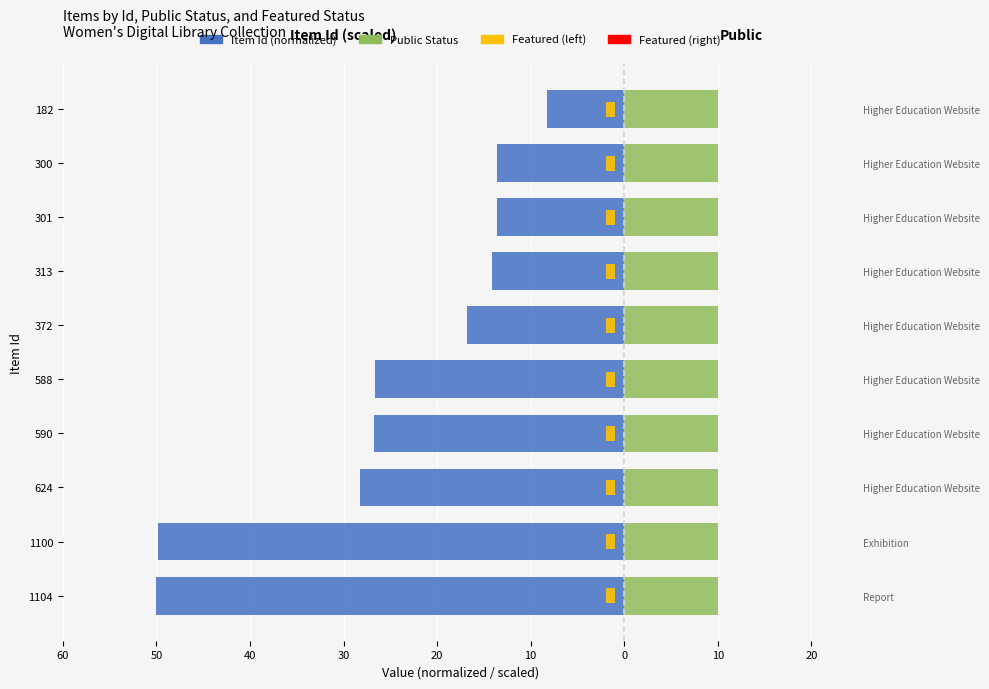

The value of Public Status at 20 is 0.2. True or false?

False